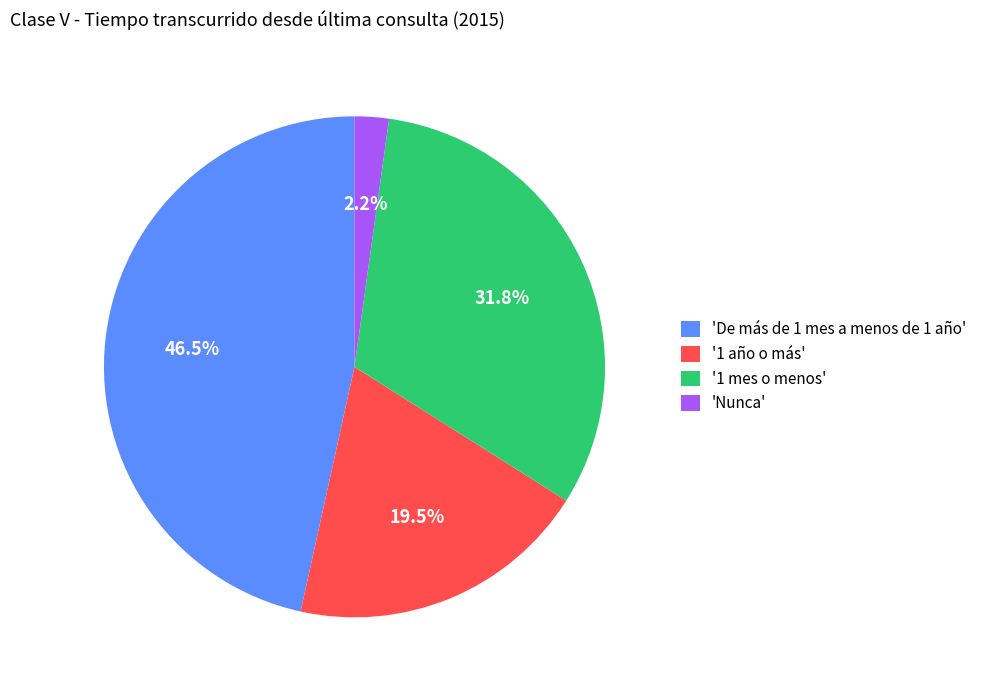

Which category has the biggest portion of the pie?

'De más de 1 mes a menos de 1 año'